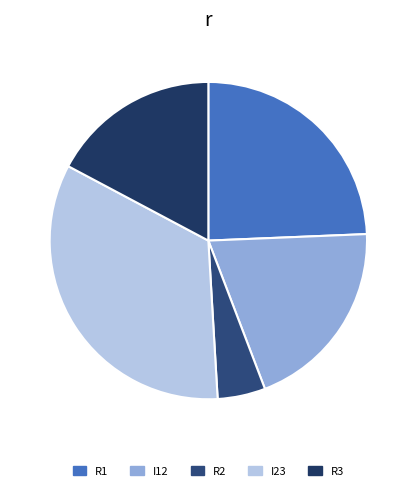

How many segments does this pie chart have?

5